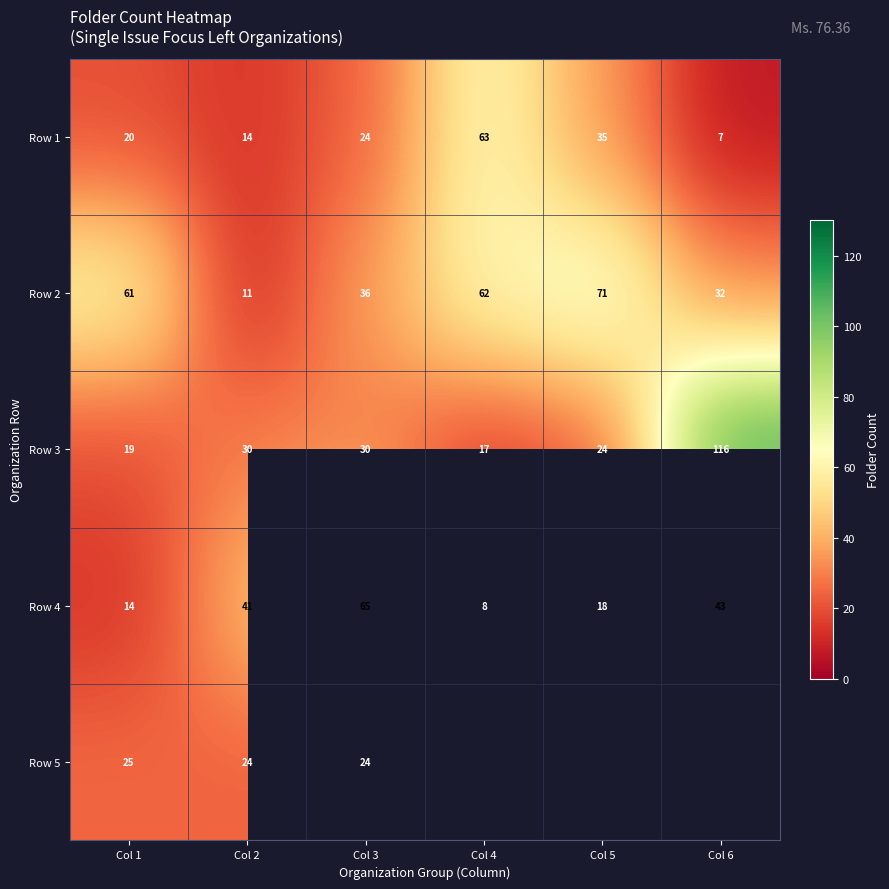

What is the difference between the highest and lowest values at Col 1?

47